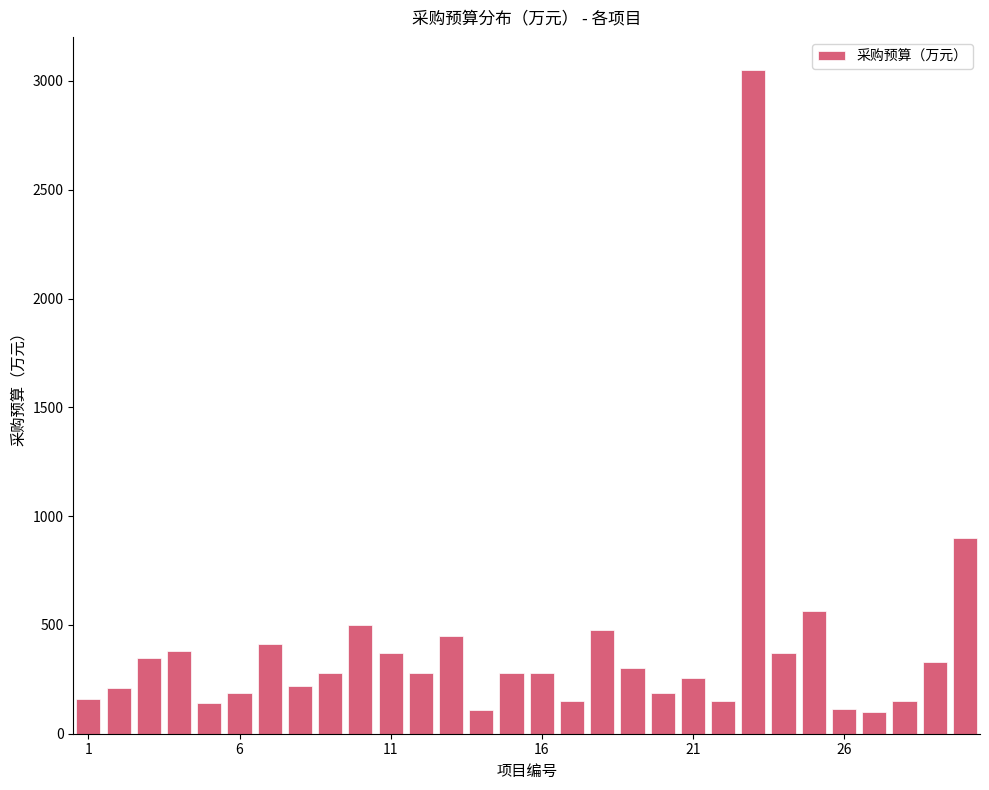

What is the greatest value displayed?

3050